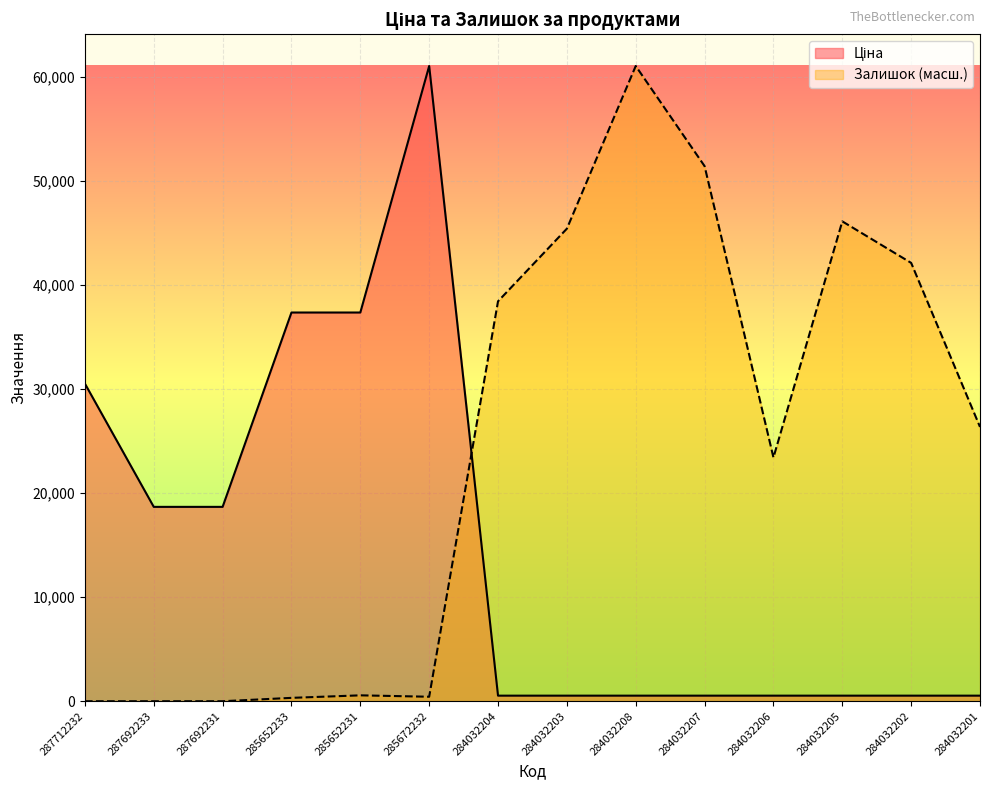

Which series has the widest spread of values?

Залишок